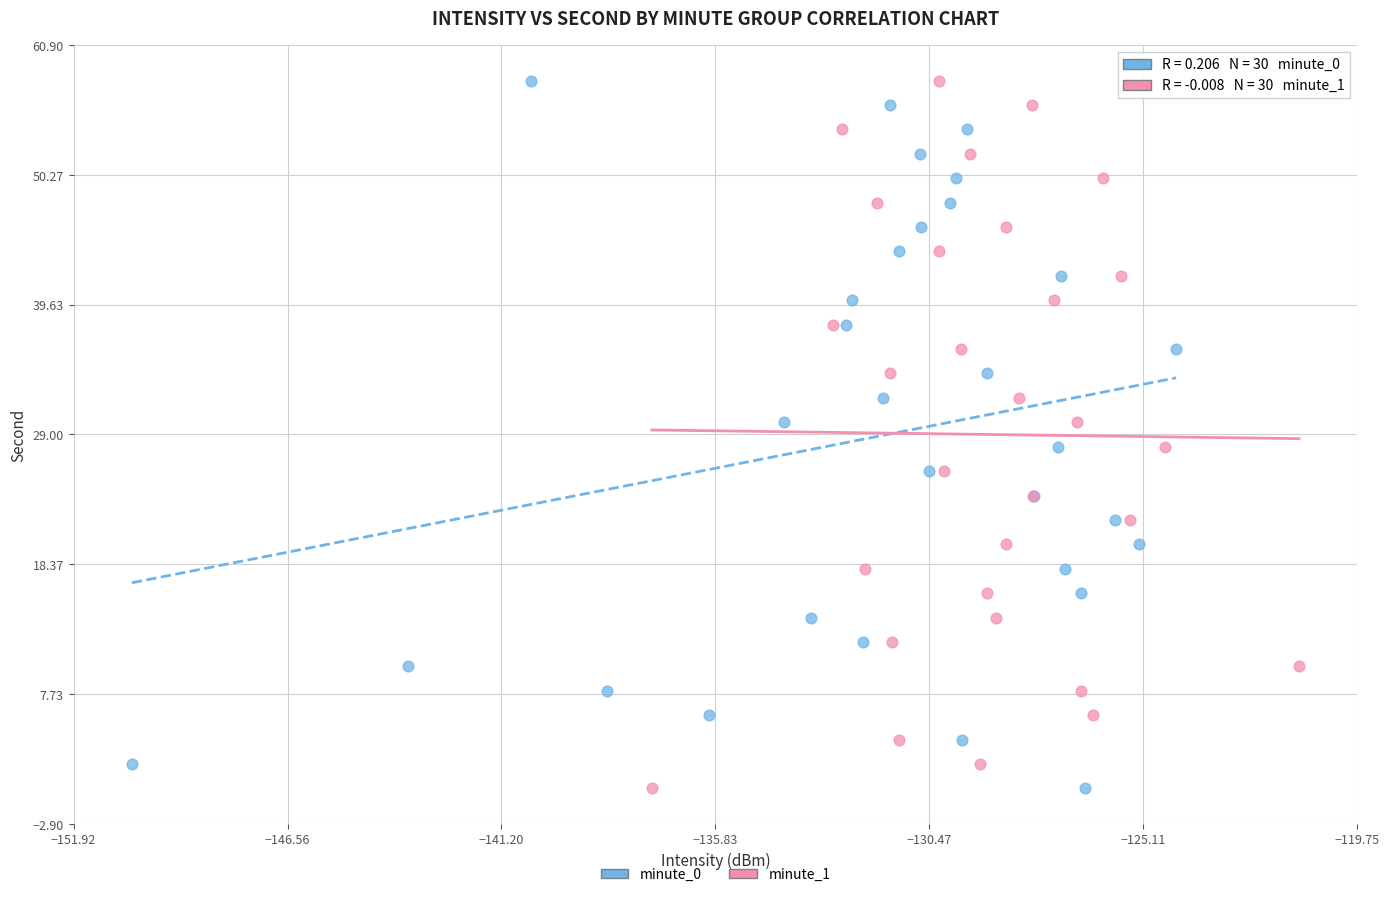

What are all the series names shown in the legend?

minute_0, minute_1